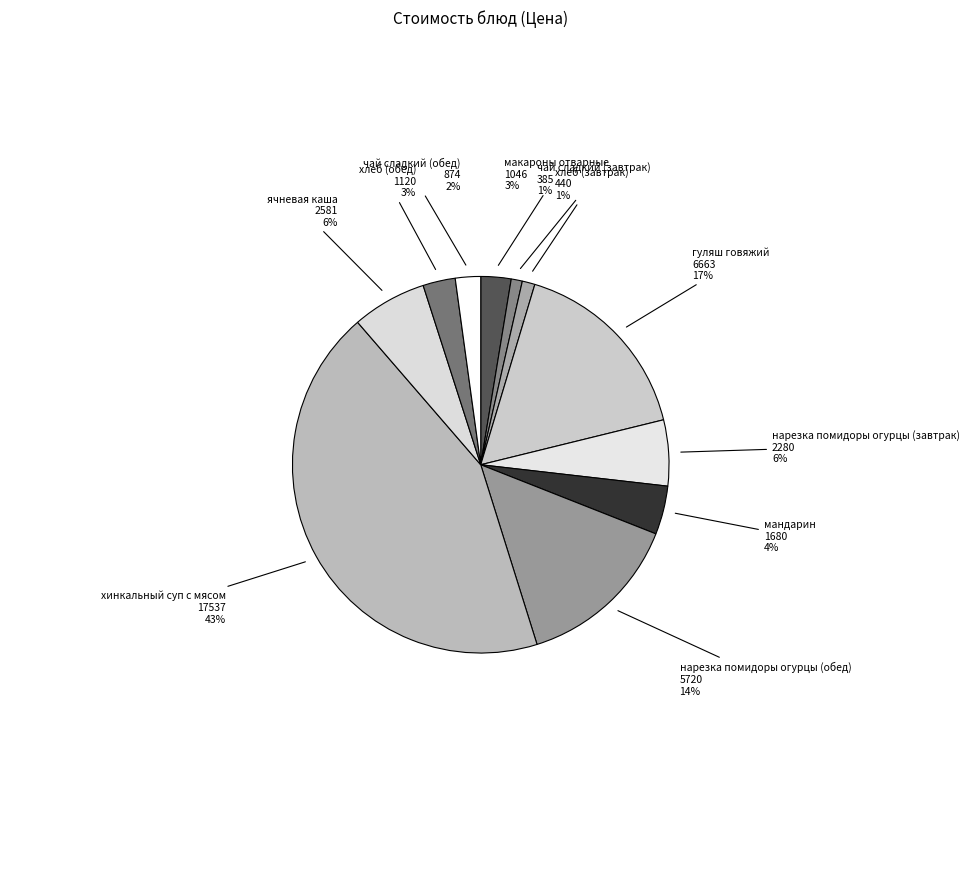

Does чай сладкий (завтрак) account for over 50% of the chart?

No